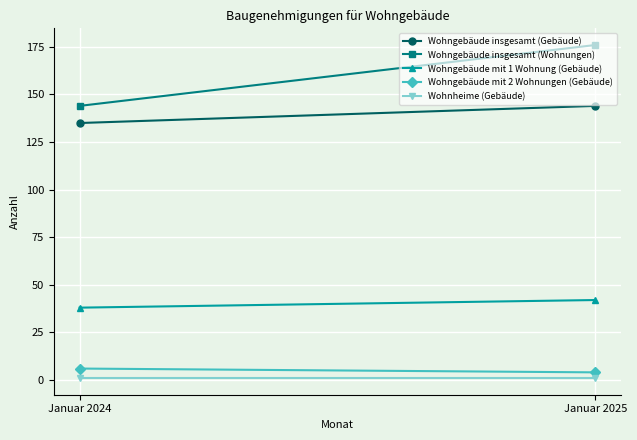

How many lines are shown in the chart?

5